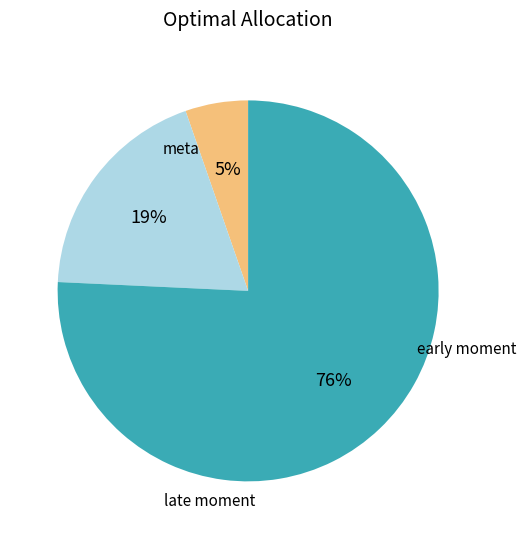

Is there any slice that represents more than half of the pie?

Yes